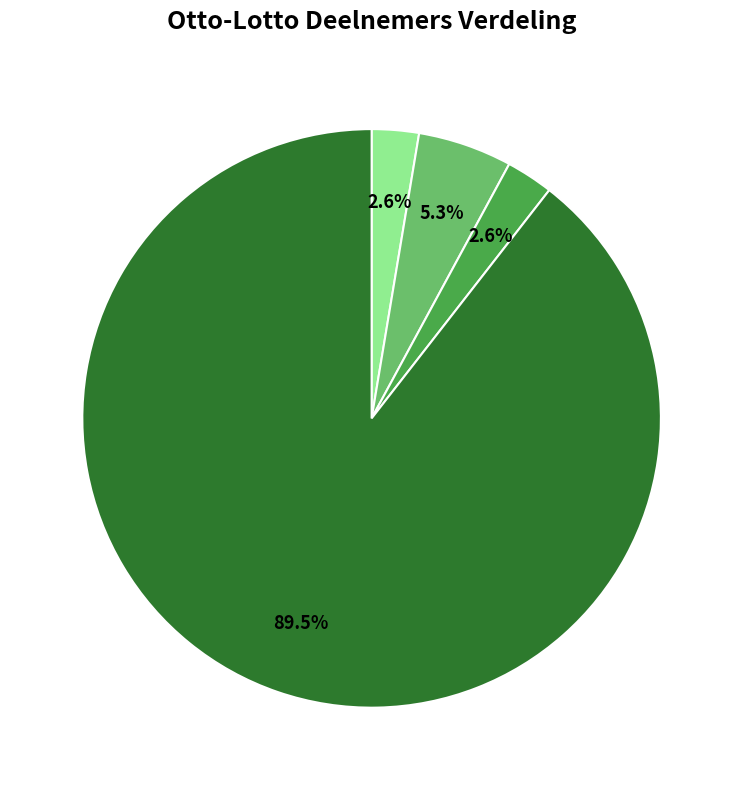

Does any single category account for the majority?

Yes